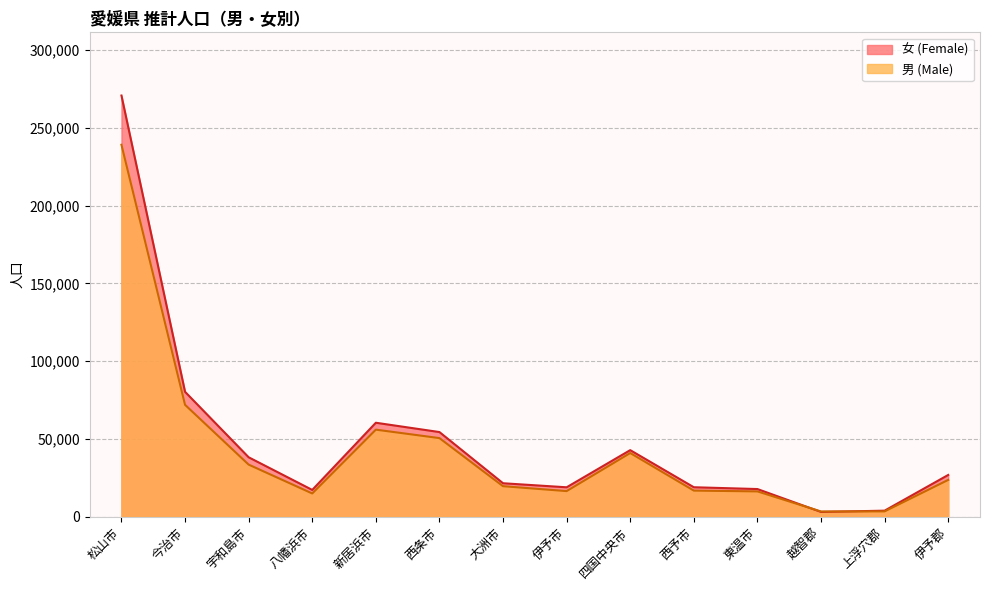

What is the difference between the 女 (Female) values at 四国中央市 and 松山市?

227846